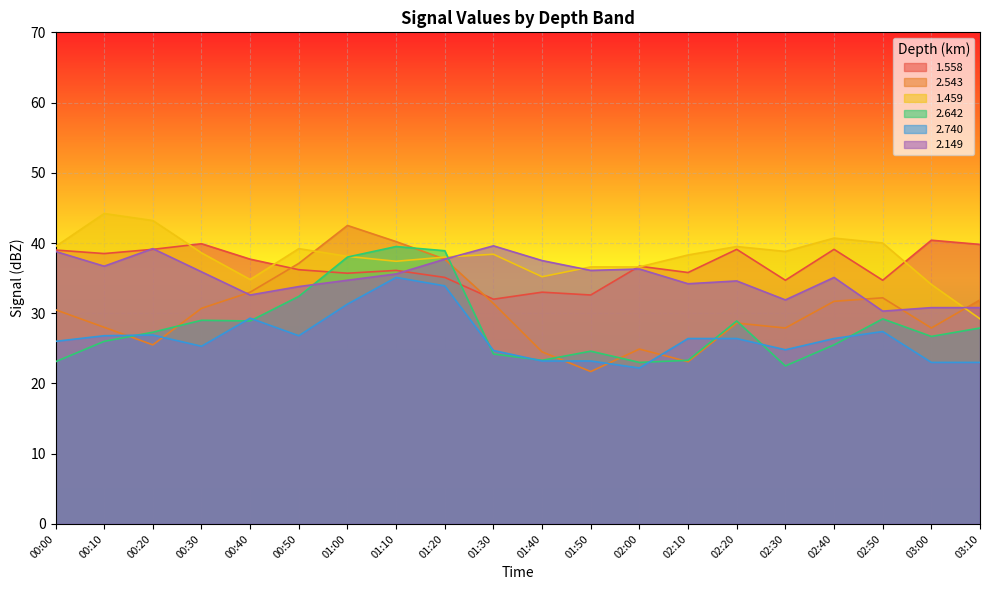

At which category is the sum across all series the highest?

01:10